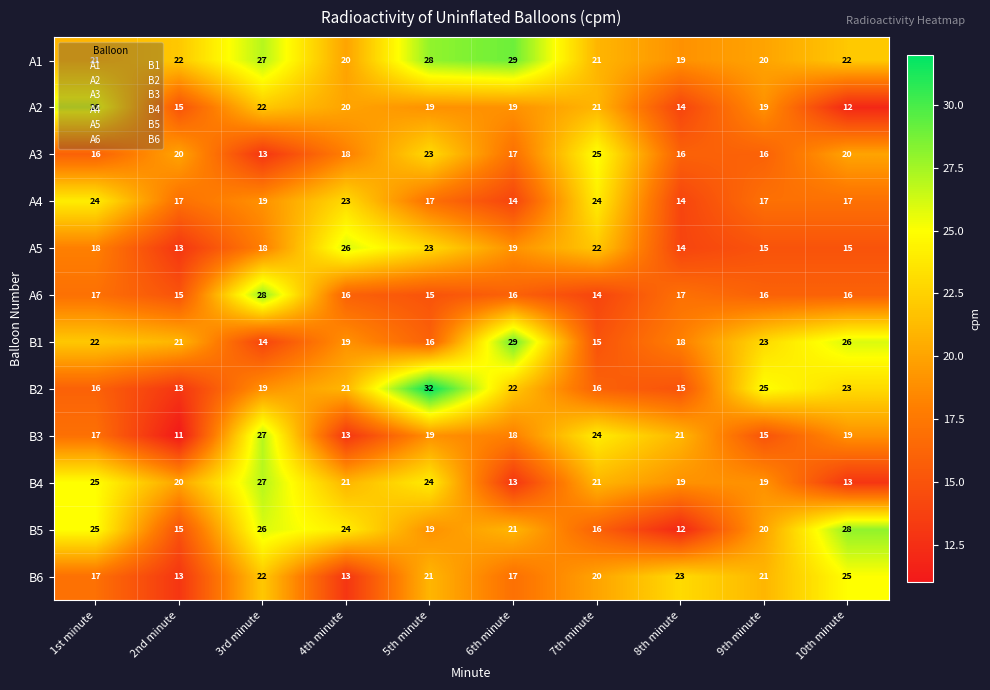

At how many categories does at least one series exceed 14?

10